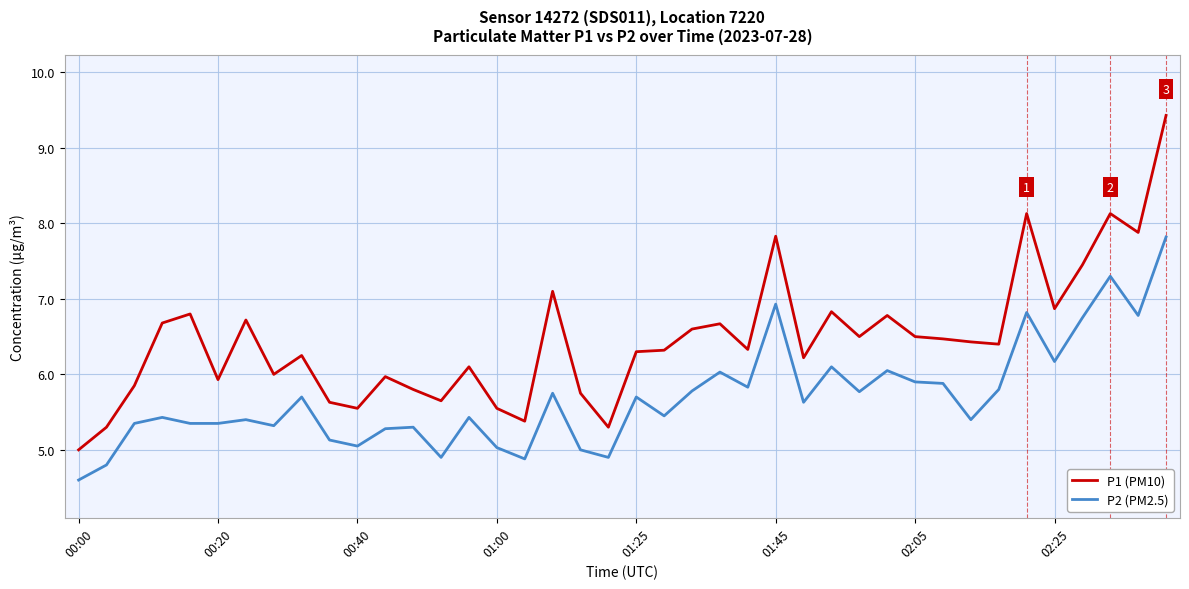

What is the difference between the maximum and minimum values in the P1 (PM10) series?

4.4